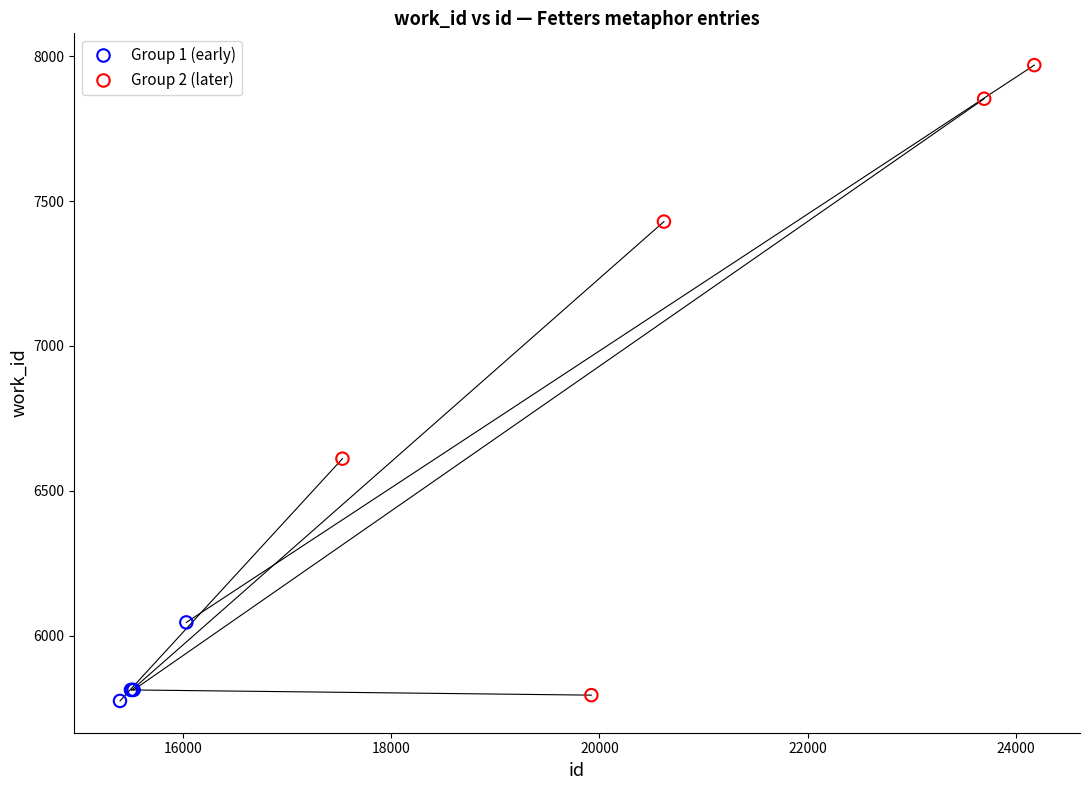

Which series has the largest Y range (max minus min)?

Group 2 (later)